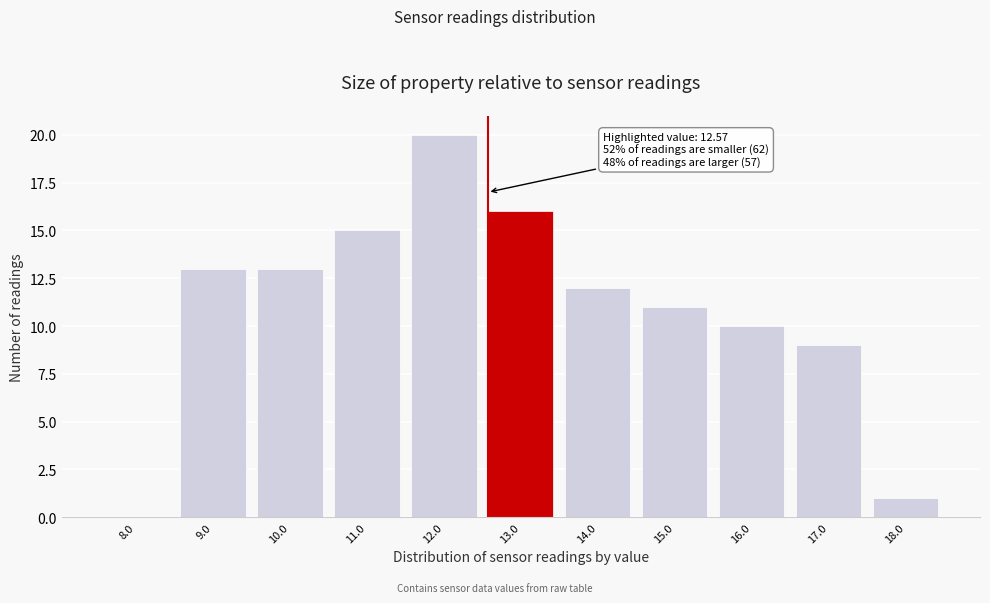

Over which range of the x-axis is the bar tallest?

11.5 to 12.5